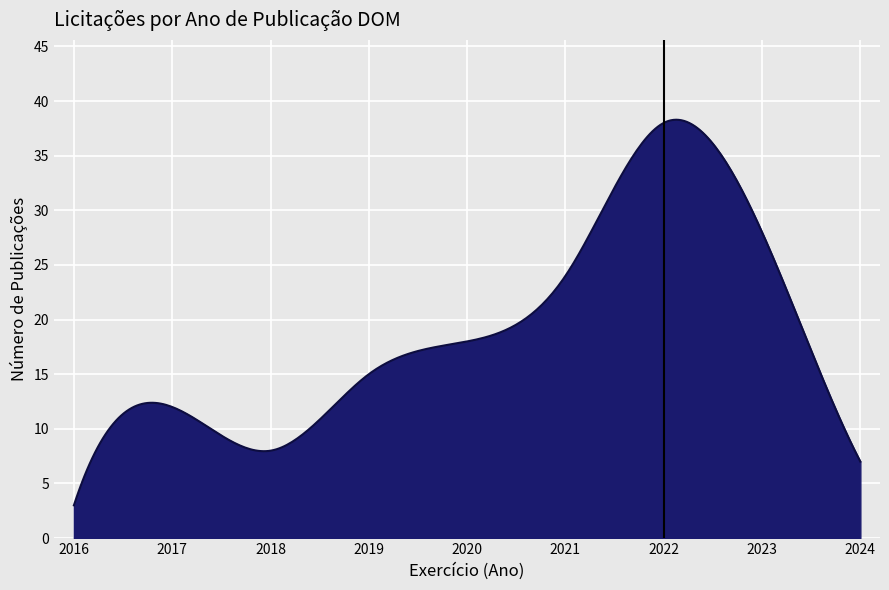

Does the chart display data point markers on the line(s)?

No